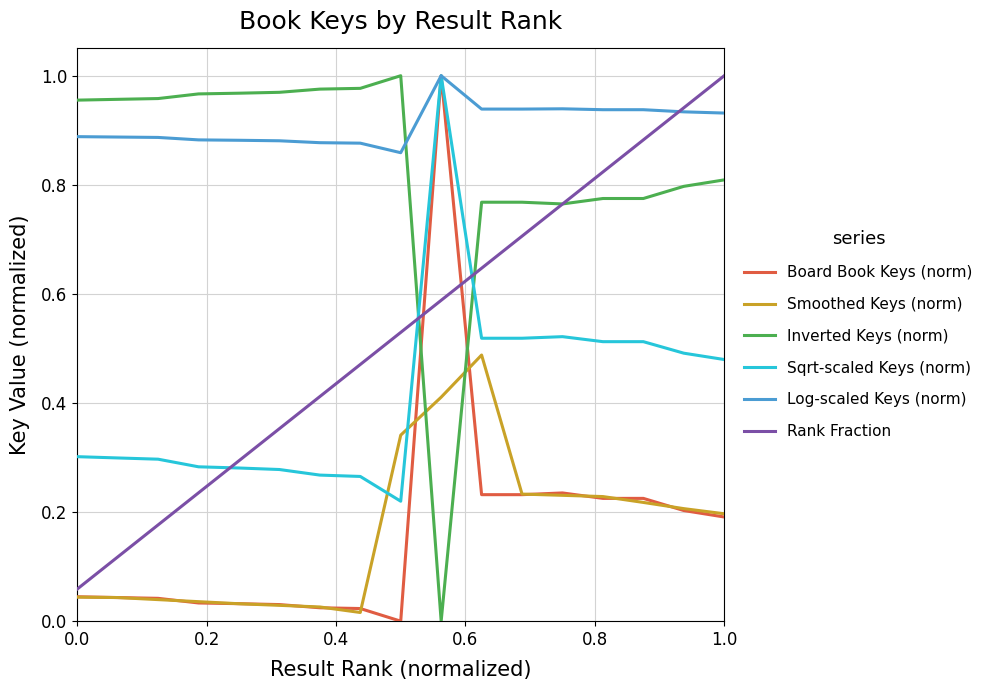

Which series has the largest total across all categories?

Log-scaled Keys (norm)